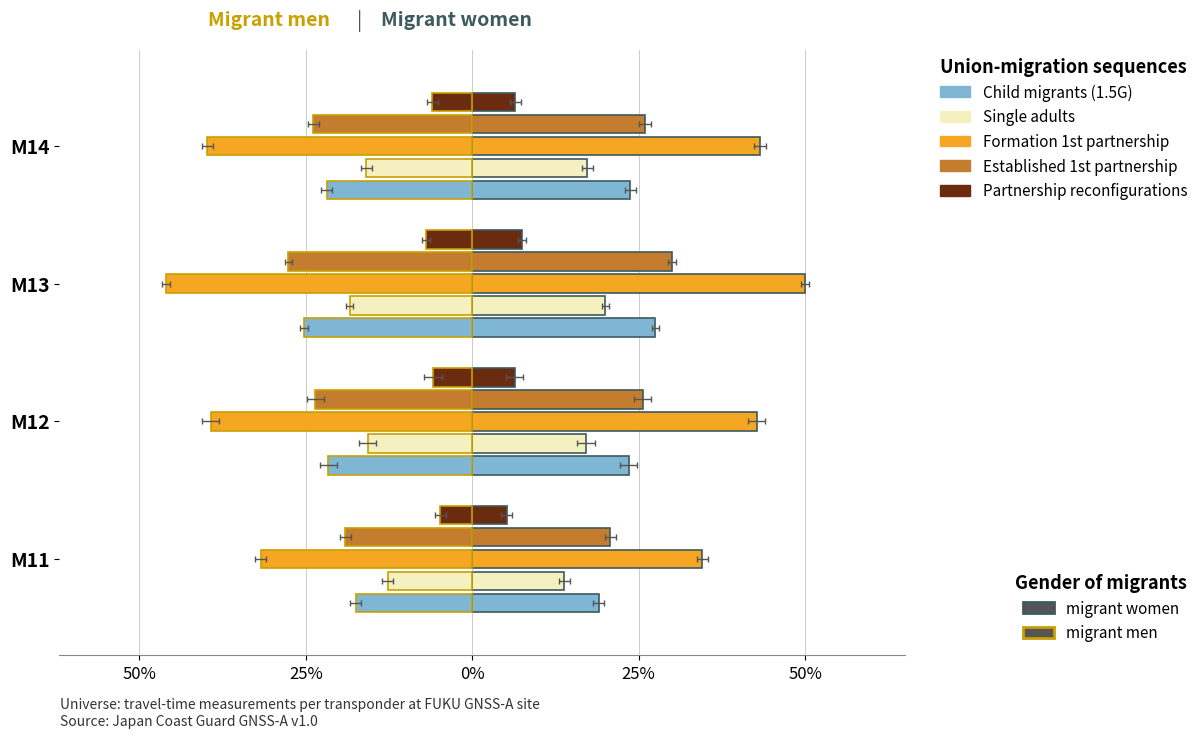

How many values in the Single adults series exceed 17?

3